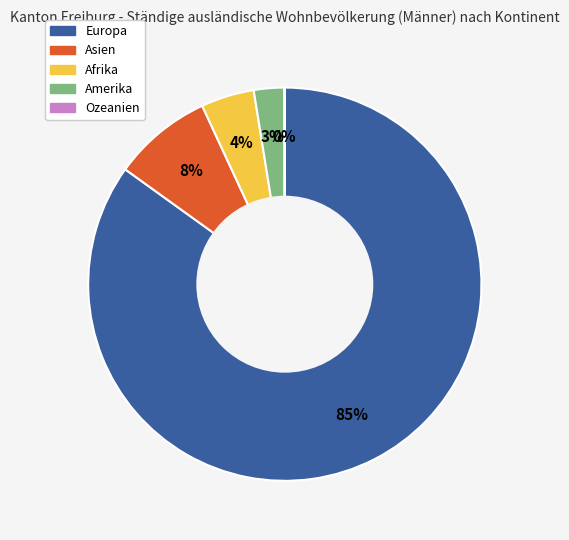

What percentage is the Europa slice, to the nearest percent?

85%